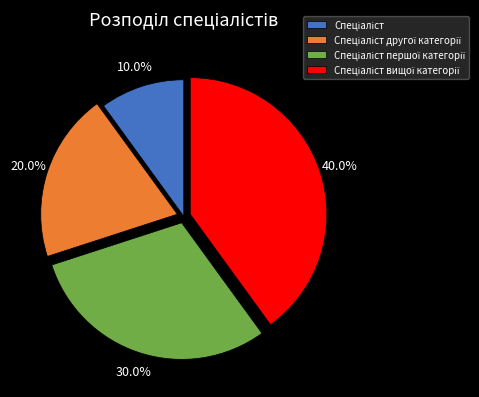

Is there a majority slice in this chart?

No